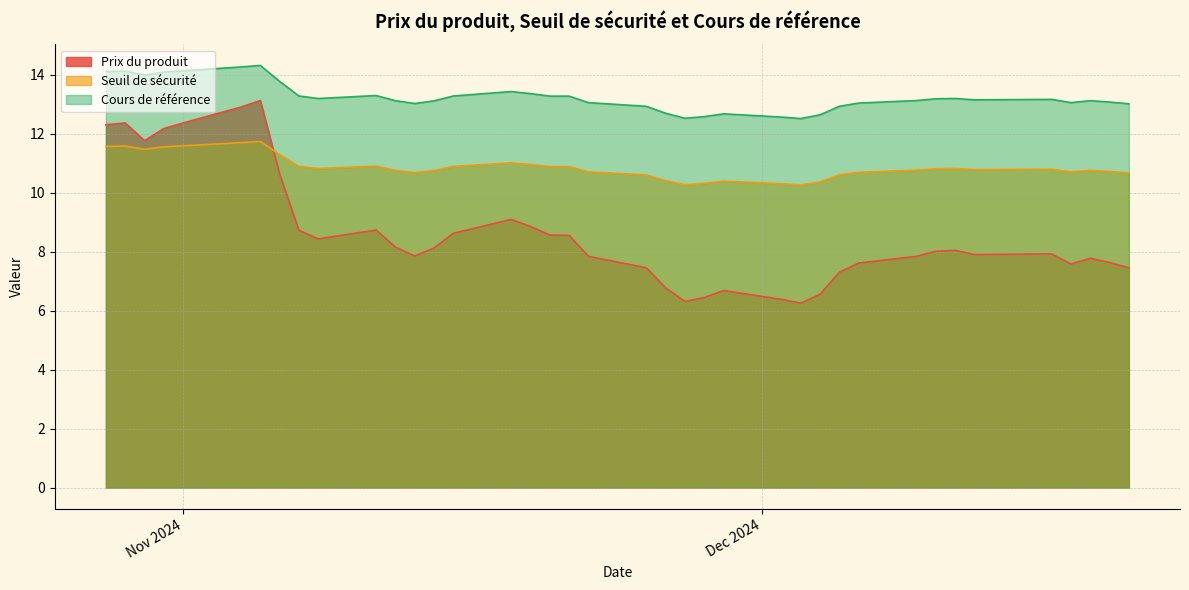

What is the spread (max minus min) of values at 2024-10-30?

2.5